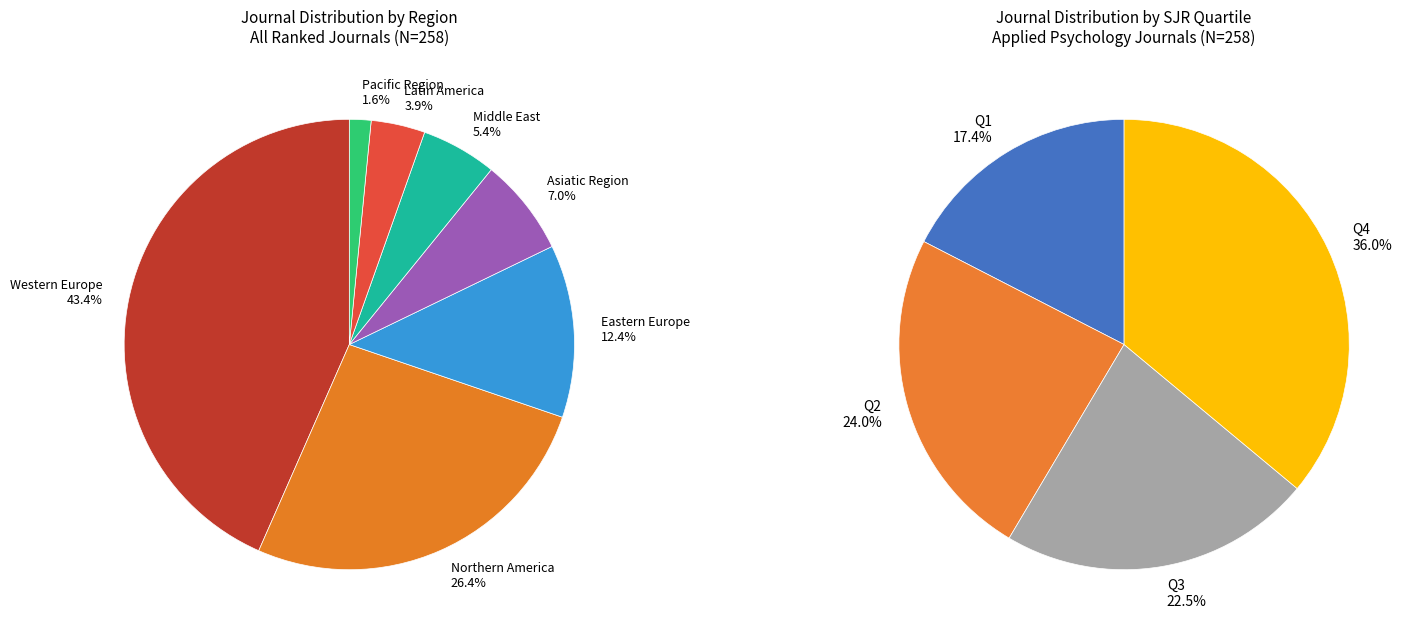

The Q4 slice represents 50% of the pie. True or false?

False